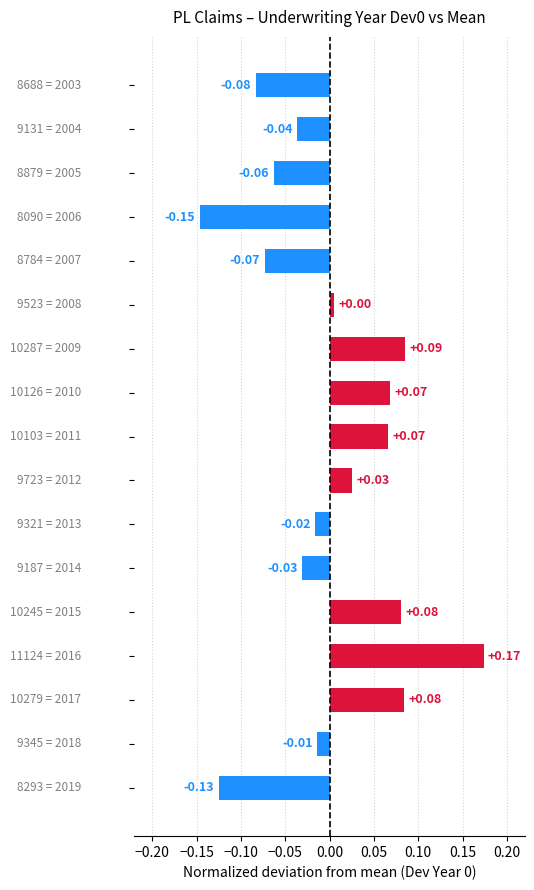

What is the difference between the maximum and minimum values?

0.3